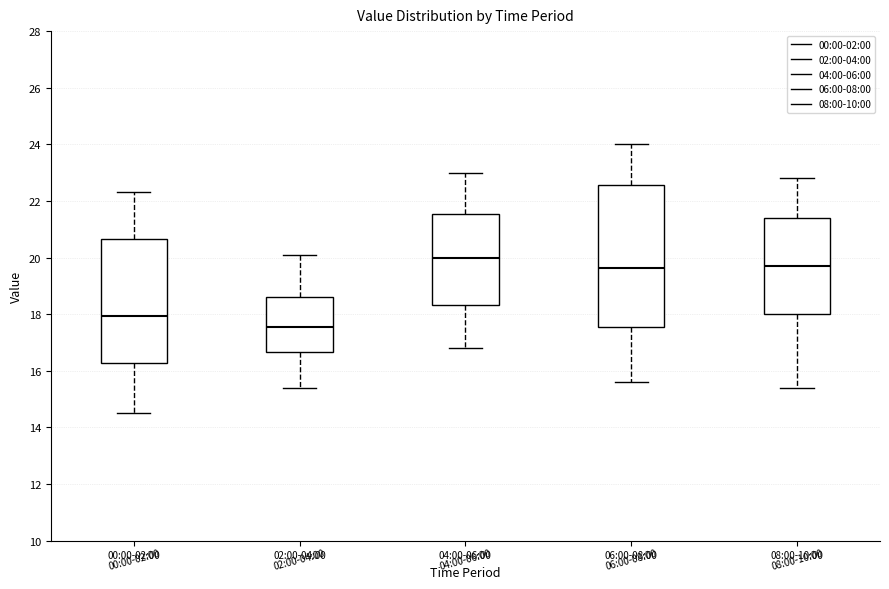

Reading left to right, transcribe this box plot: for each box, give where its median line is, the range the box spans, and where its two whiskers end, as read against the y-axis. The values are not printed on the chart, so give them approximately, as read against the axis.

00:00-02:00: median 18.0, box 16.2 to 20.6, whiskers 14.6 to 22.4
02:00-04:00: median 17.6, box 16.6 to 18.6, whiskers 15.4 to 20.2
04:00-06:00: median 20.0, box 18.4 to 21.6, whiskers 16.8 to 23.0
06:00-08:00: median 19.6, box 17.6 to 22.6, whiskers 15.6 to 24.0
08:00-10:00: median 19.8, box 18.0 to 21.4, whiskers 15.4 to 22.8